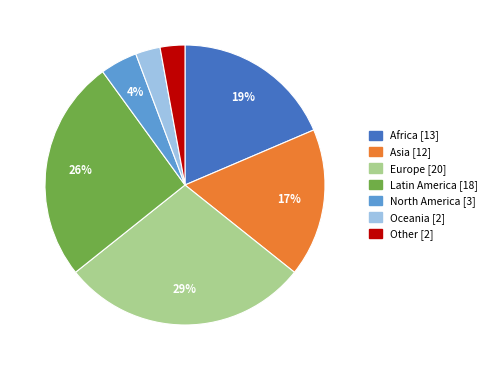

Does Asia represent more than half of the total?

No